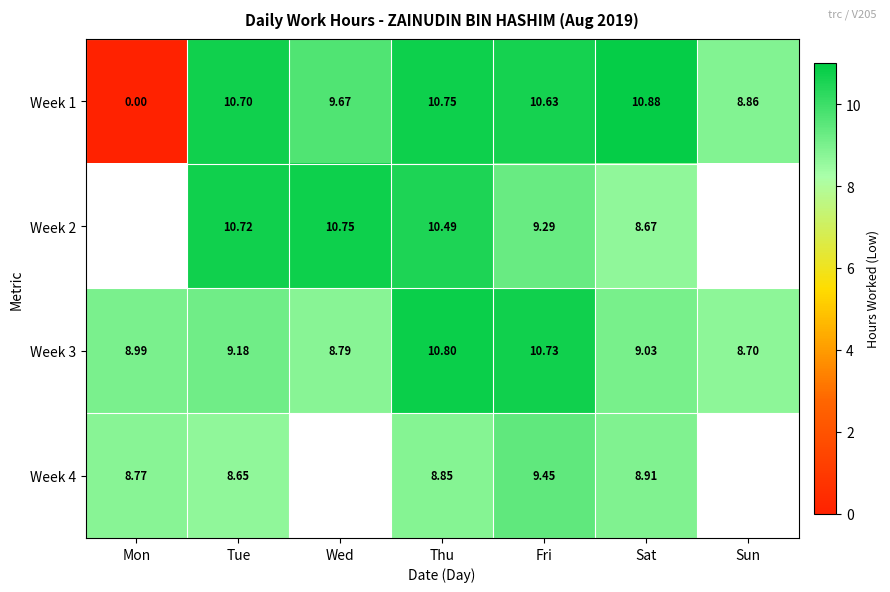

What is the difference between the highest and lowest values at Mon?

9.0